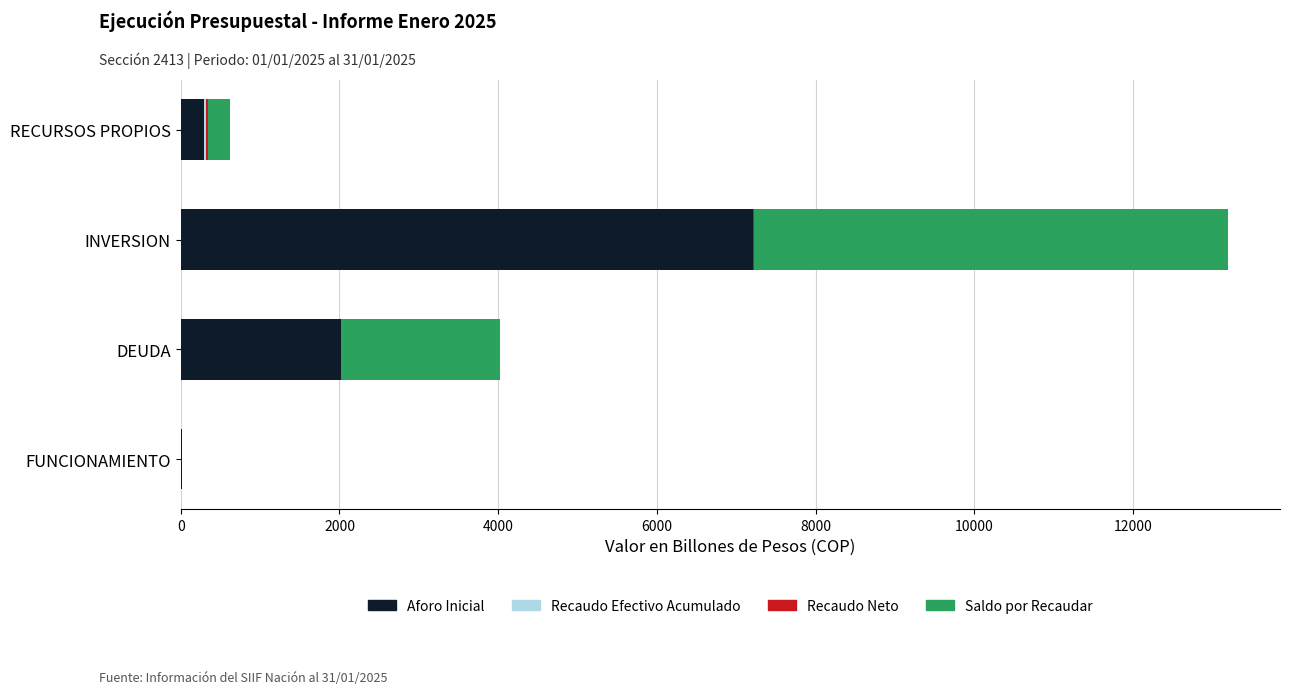

At which category is the sum across all series the highest?

INVERSION